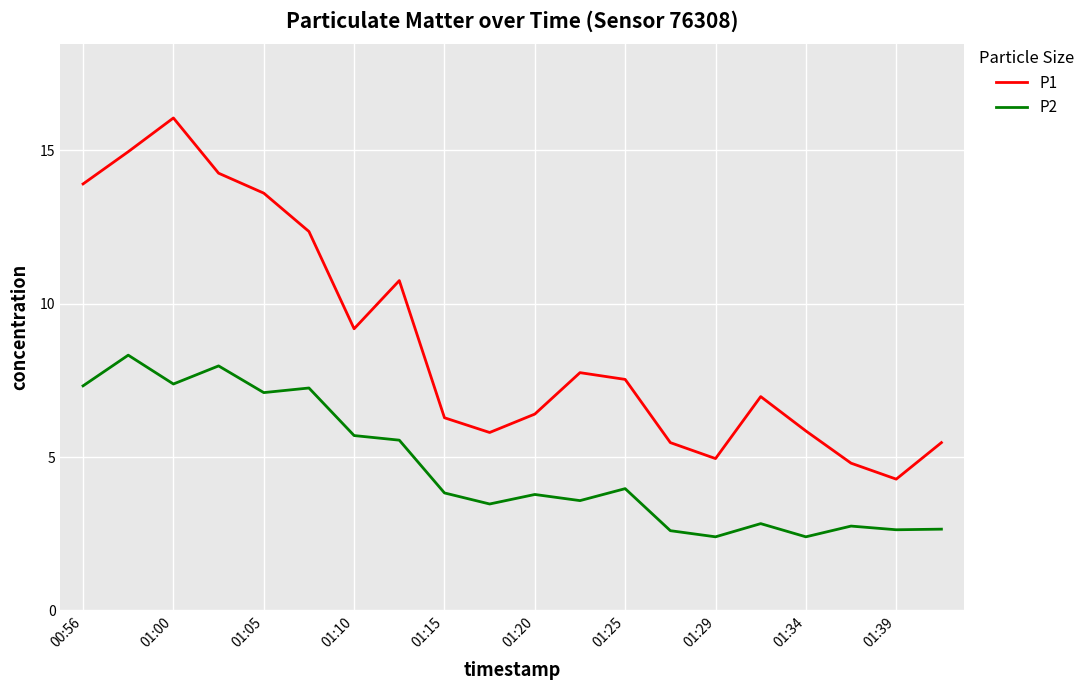

What is the highest value of the P1 series?

16.1